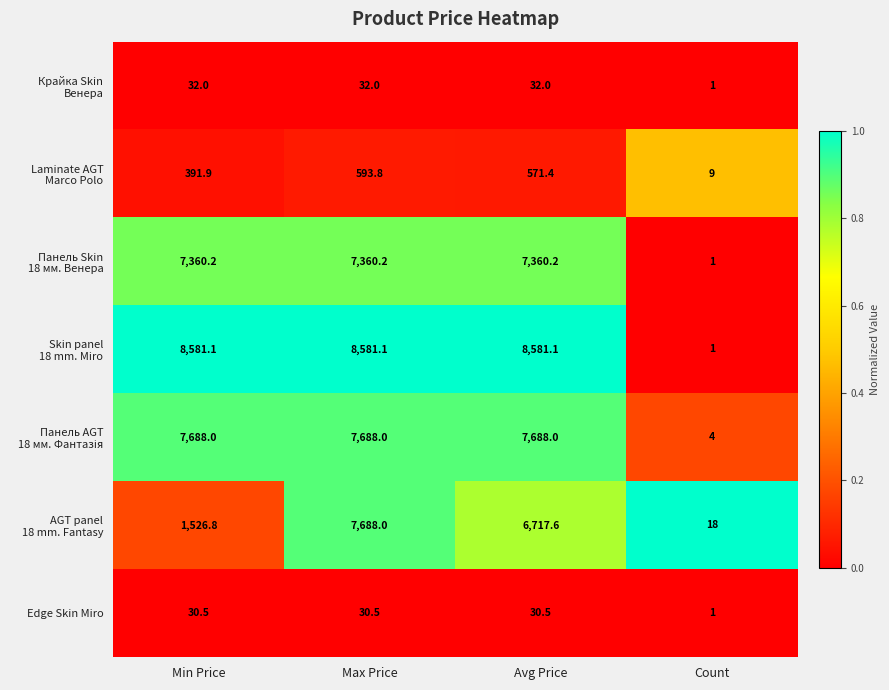

What is the smallest value displayed?

1.0